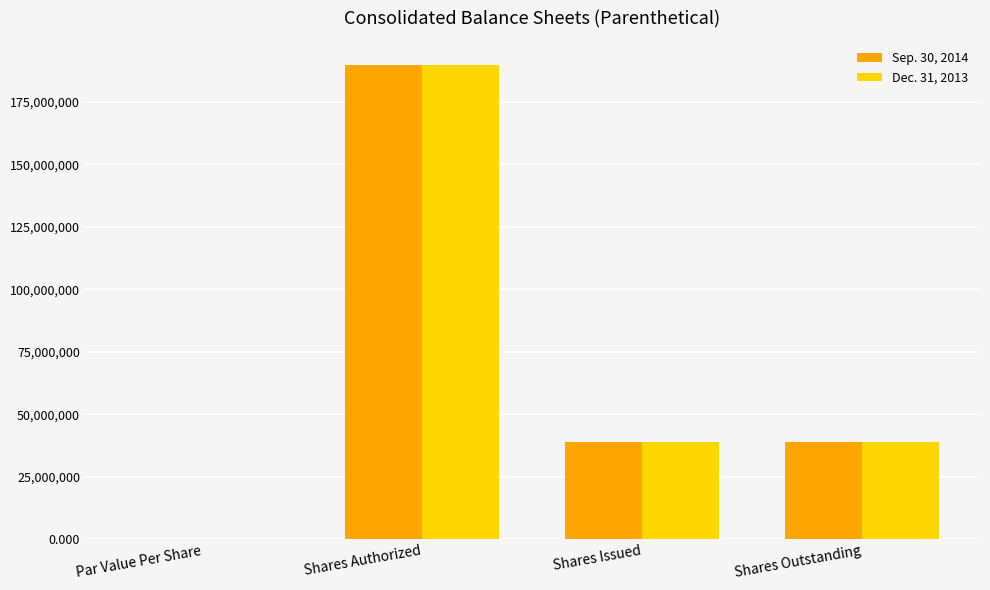

At which label does Dec. 31, 2013 reach its peak?

Shares Authorized